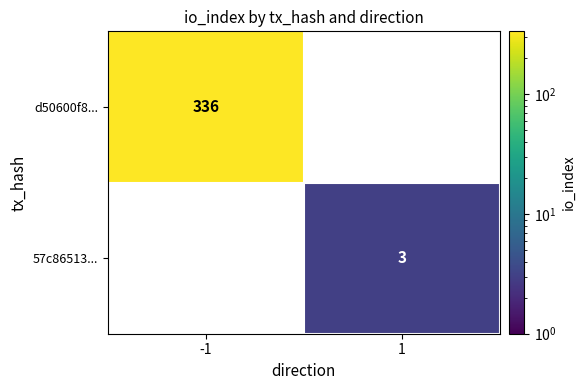

Which category has the lowest value across all series?

1